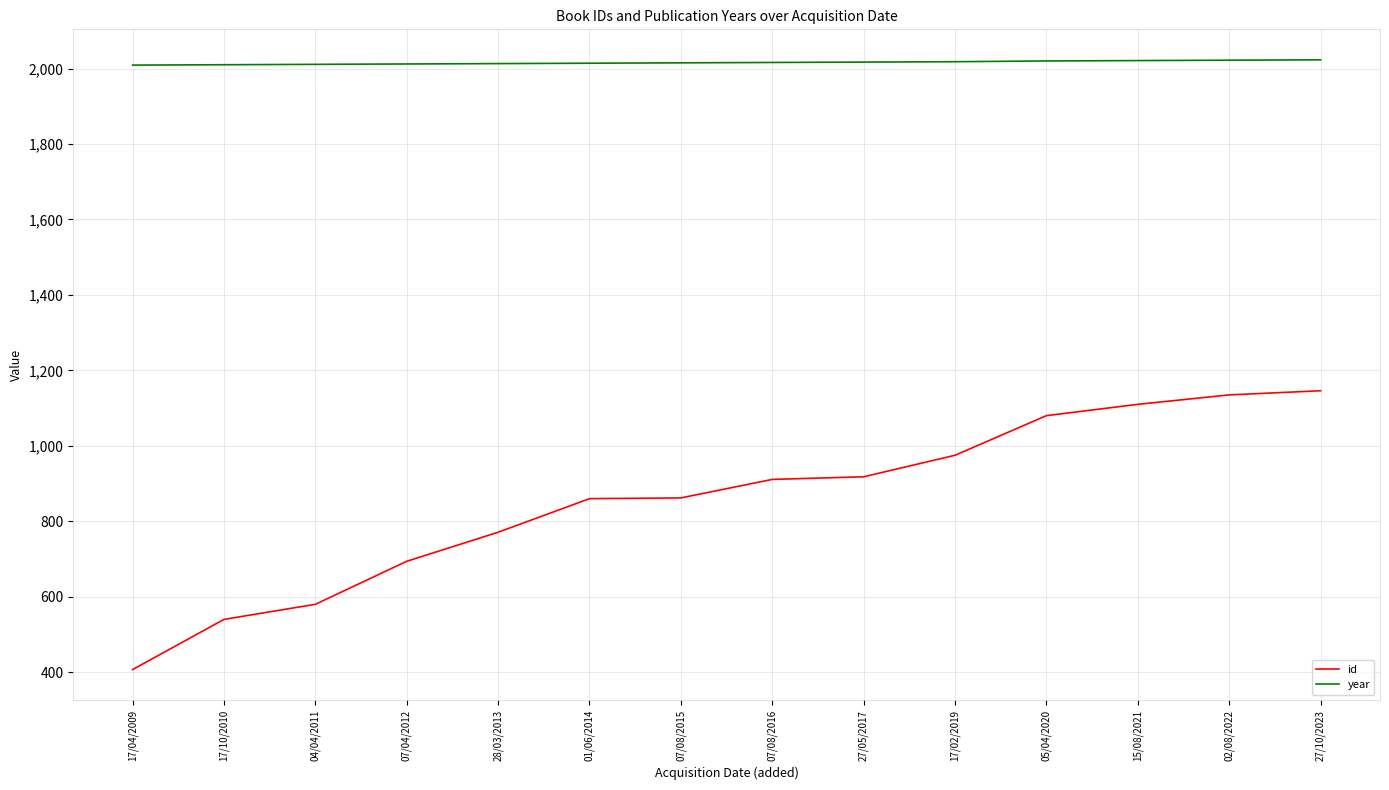

What is the difference between the maximum and minimum values in the id series?

739